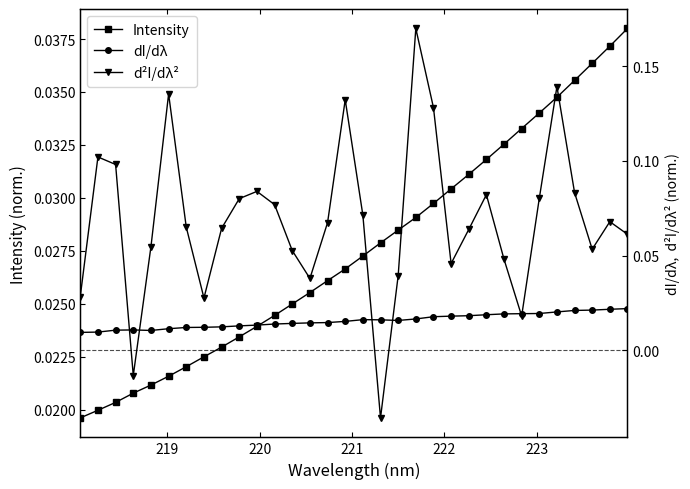

In d²I/dλ², how many points are lower than both neighbors (excluding endpoints)?

7